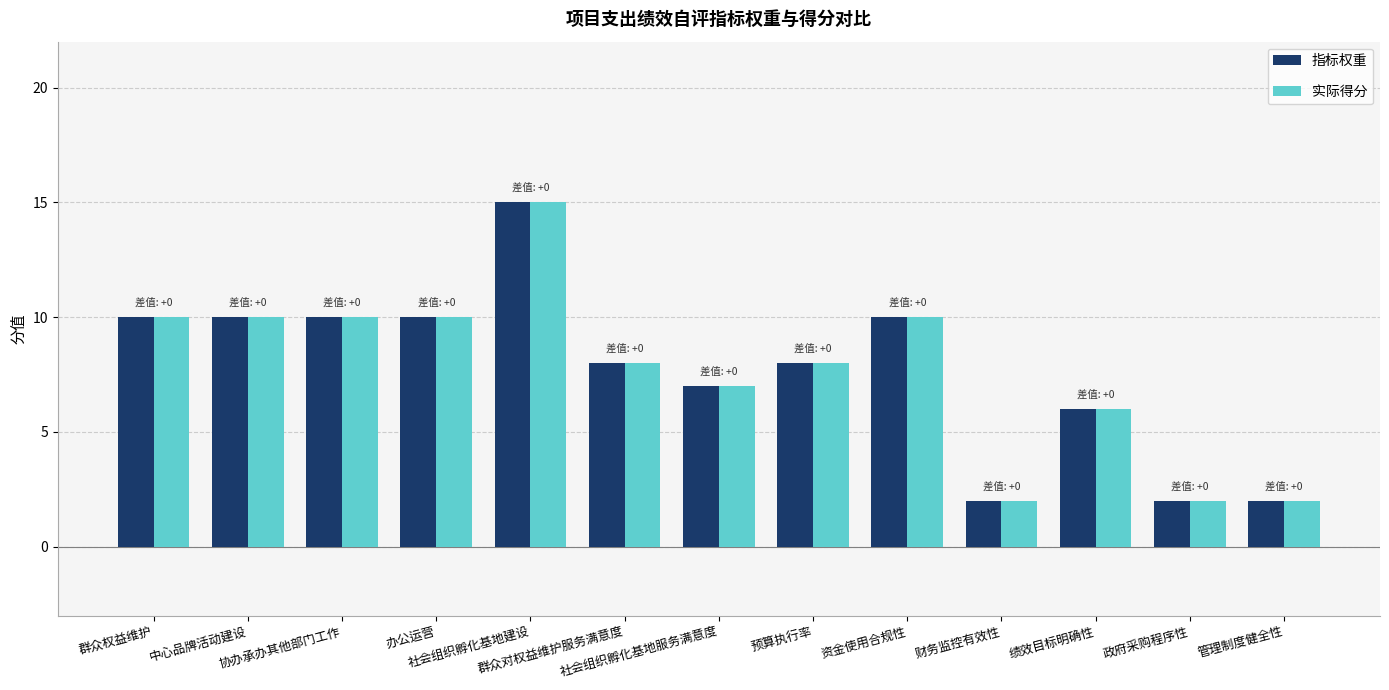

What is the difference between the maximum and second lowest values in the 实际得分 series?

13